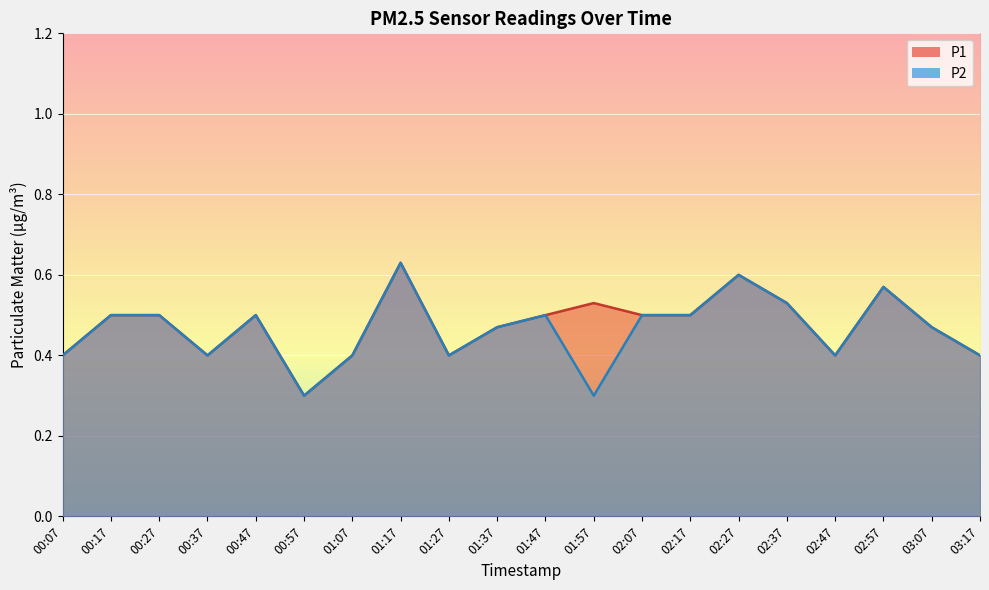

Between 02:17 and 02:47, which series saw the biggest shift?

P1